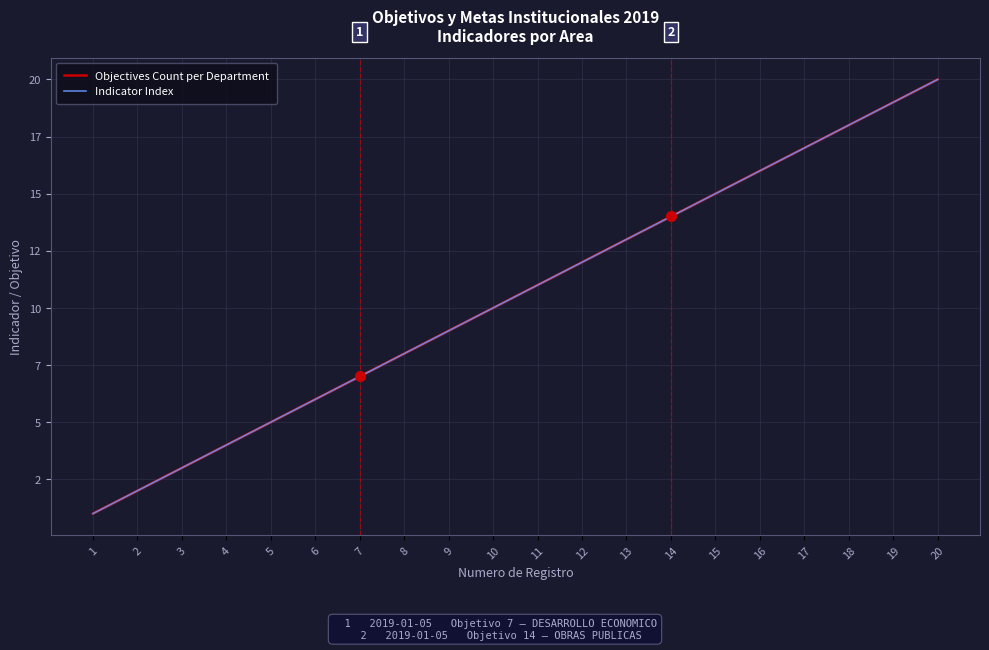

What are all the series names shown in the legend?

Objectives Count per Department, Indicator Index